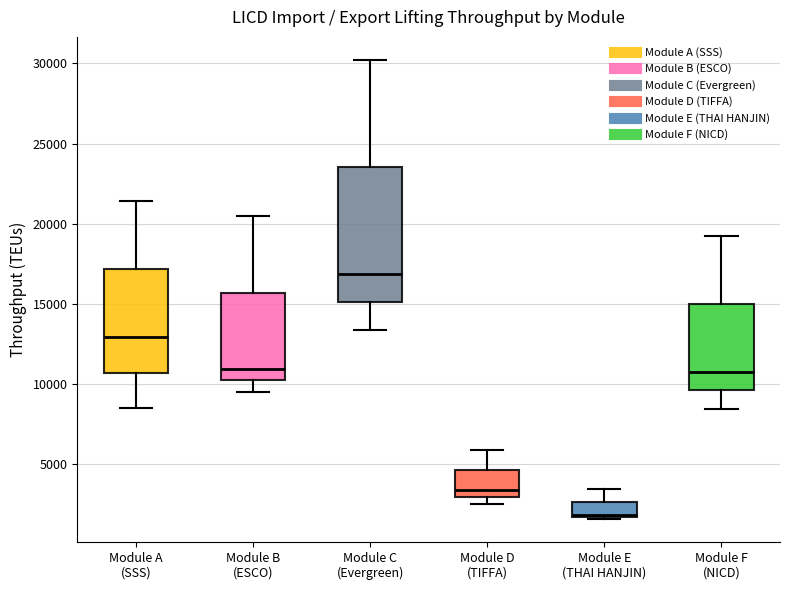

Which box has the lowest median line?

Module E (THAI HANJIN)